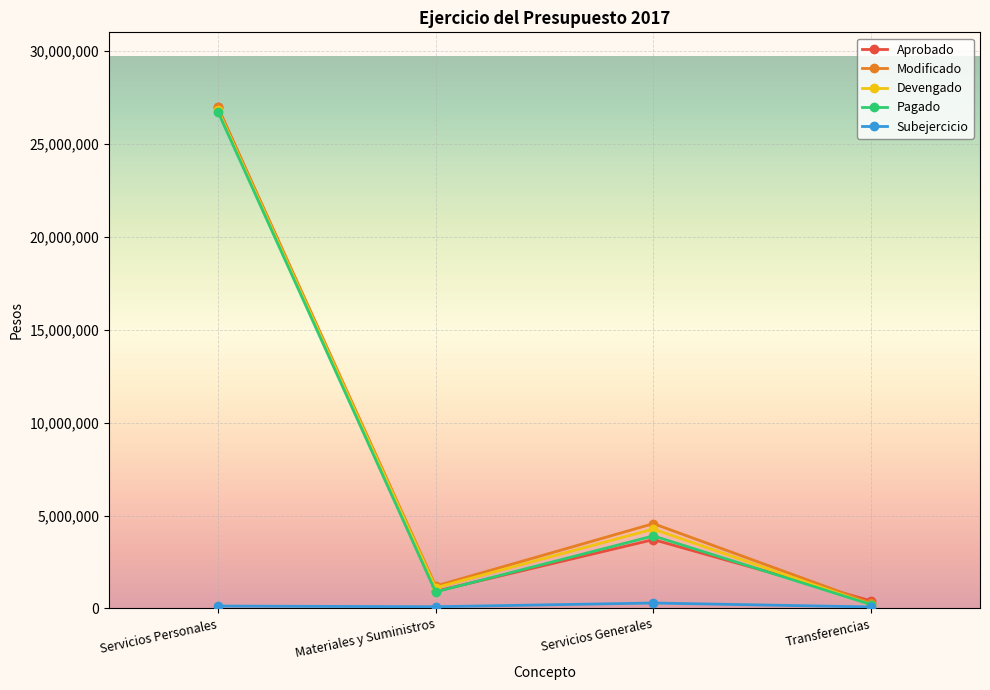

True or false: Aprobado has more than 2 interior local peaks.

False